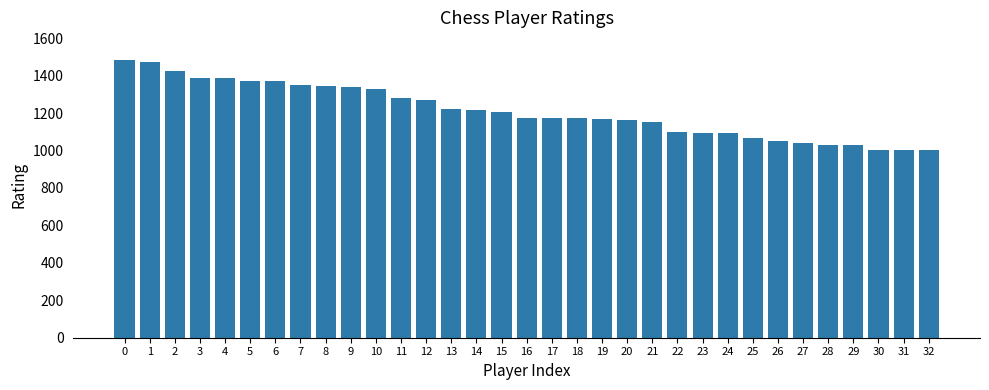

The value at 31 is 318. True or false?

False